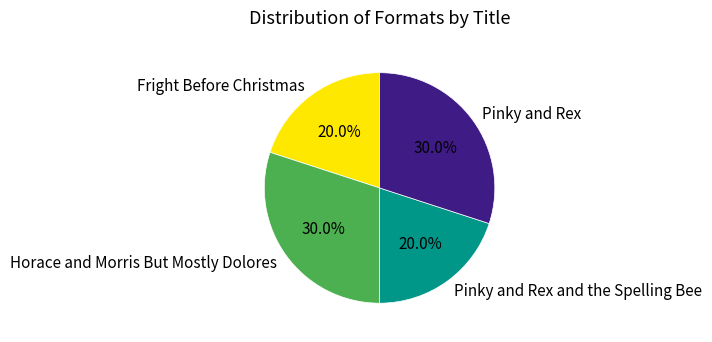

How many slices are in this pie chart?

4